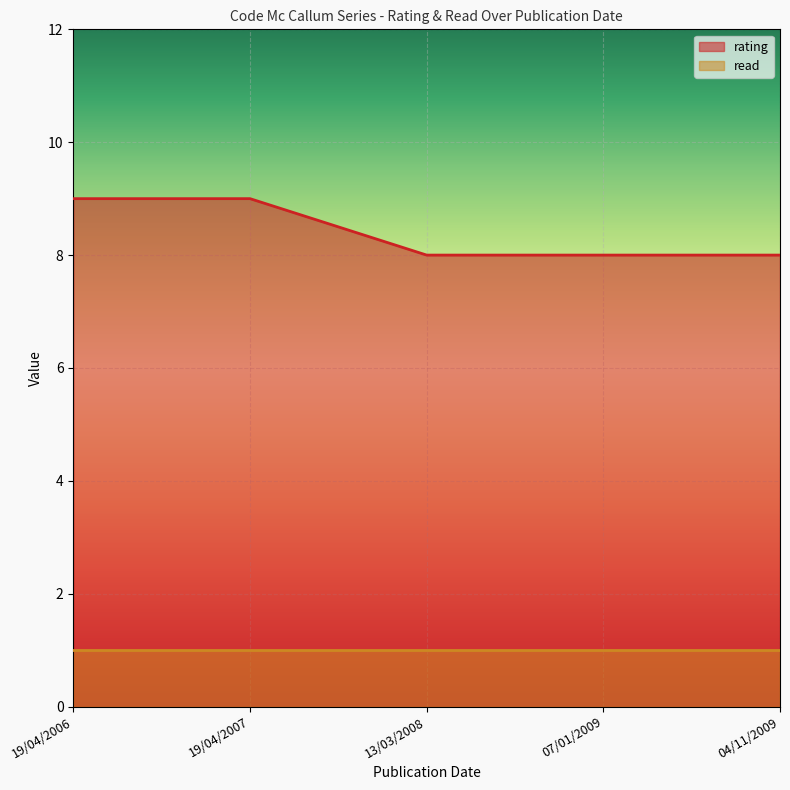

Which category has the lowest value across all series?

19/04/2006